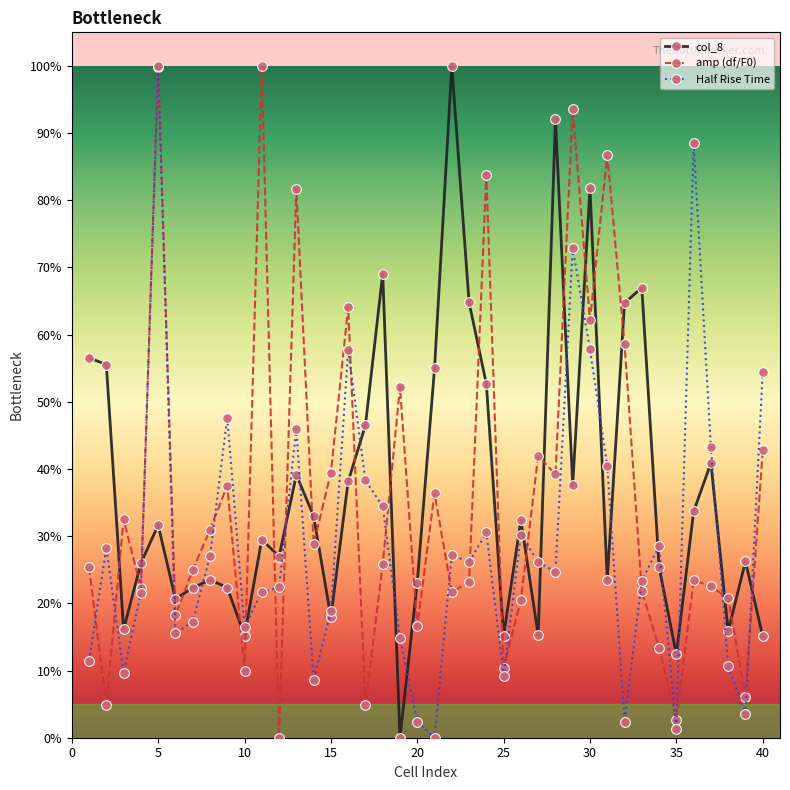

Is this an area chart (filled region under the line)?

No